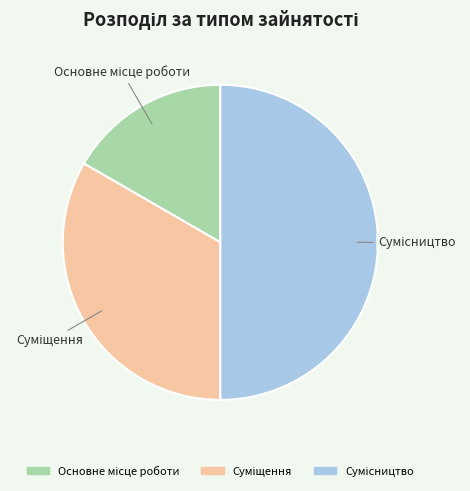

How many slices are in this pie chart?

3